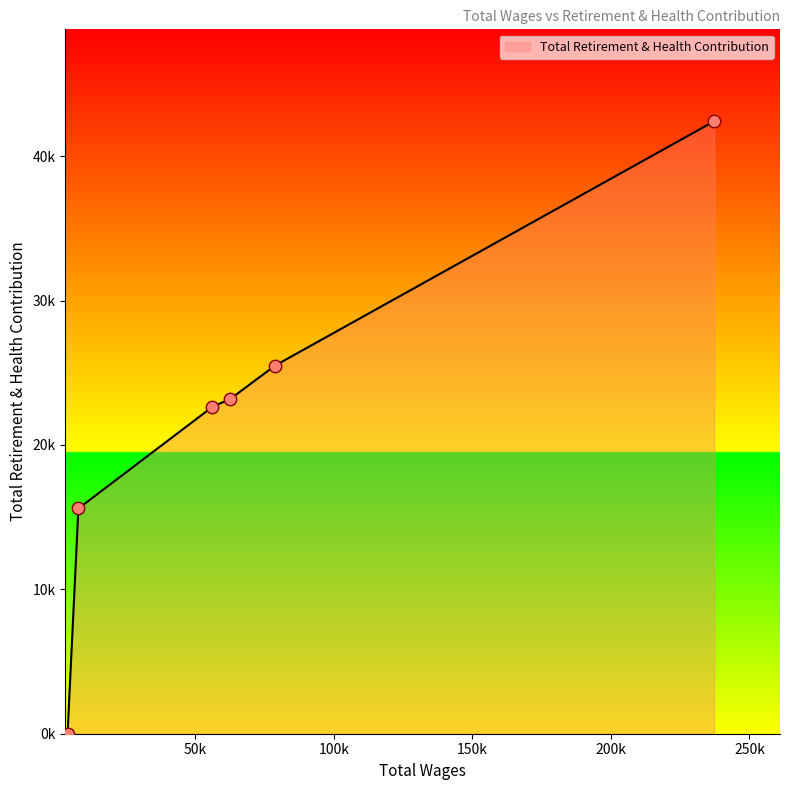

Does the chart have visible grid lines?

No